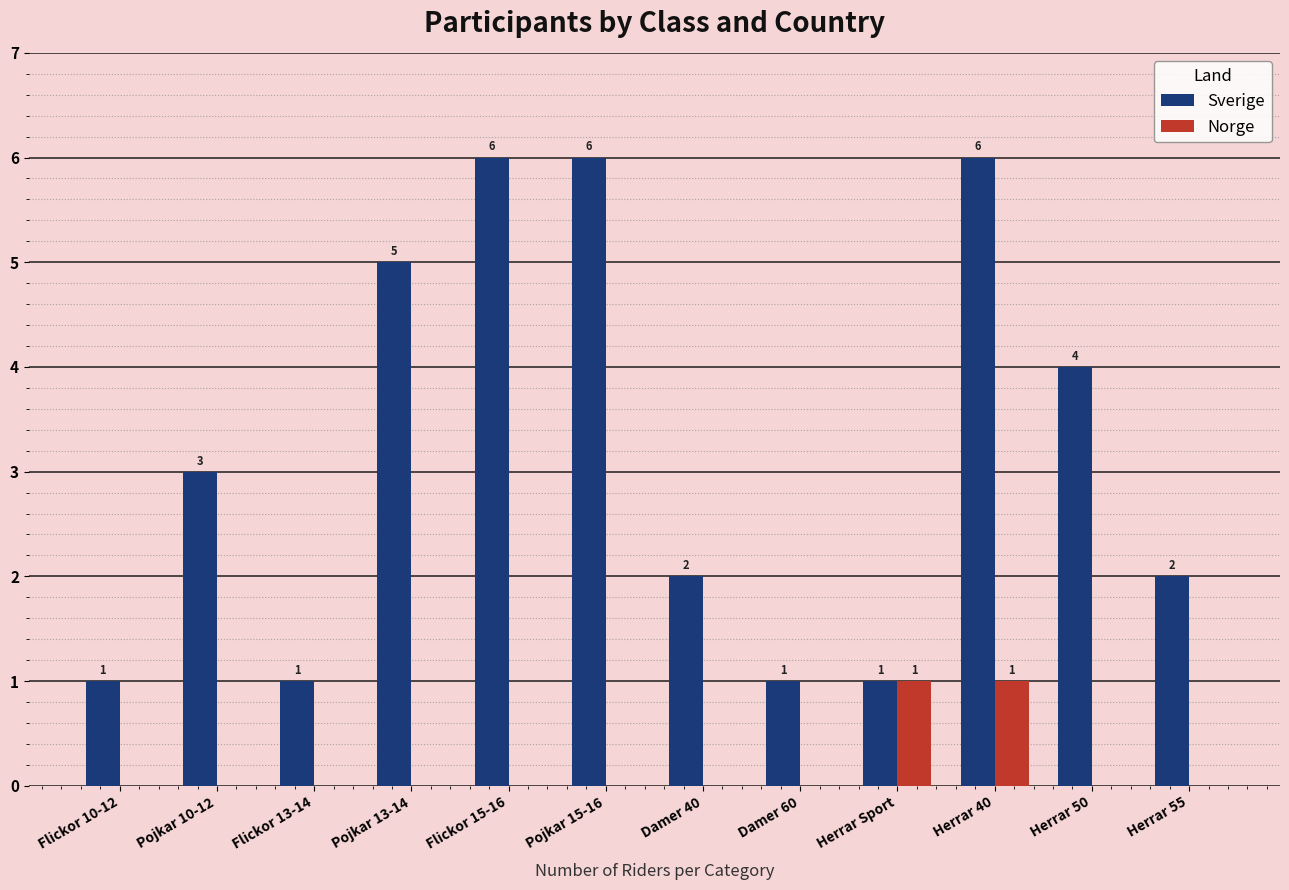

Between Herrar 40 and Herrar 50, which series saw the biggest shift?

Sverige